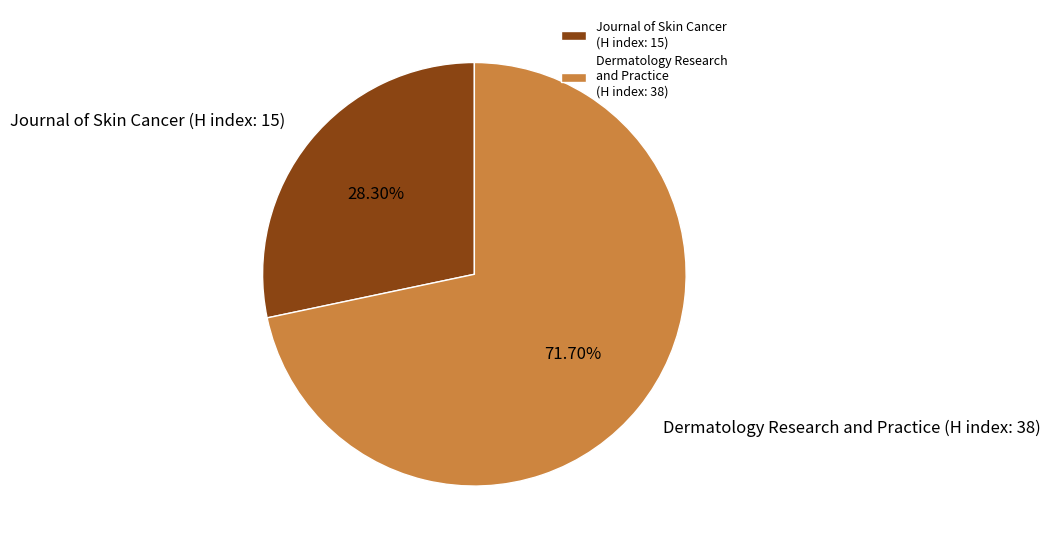

Rank the categories by value from lowest to highest.

Journal of Skin Cancer (H index: 15), Dermatology Research and Practice (H index: 38)